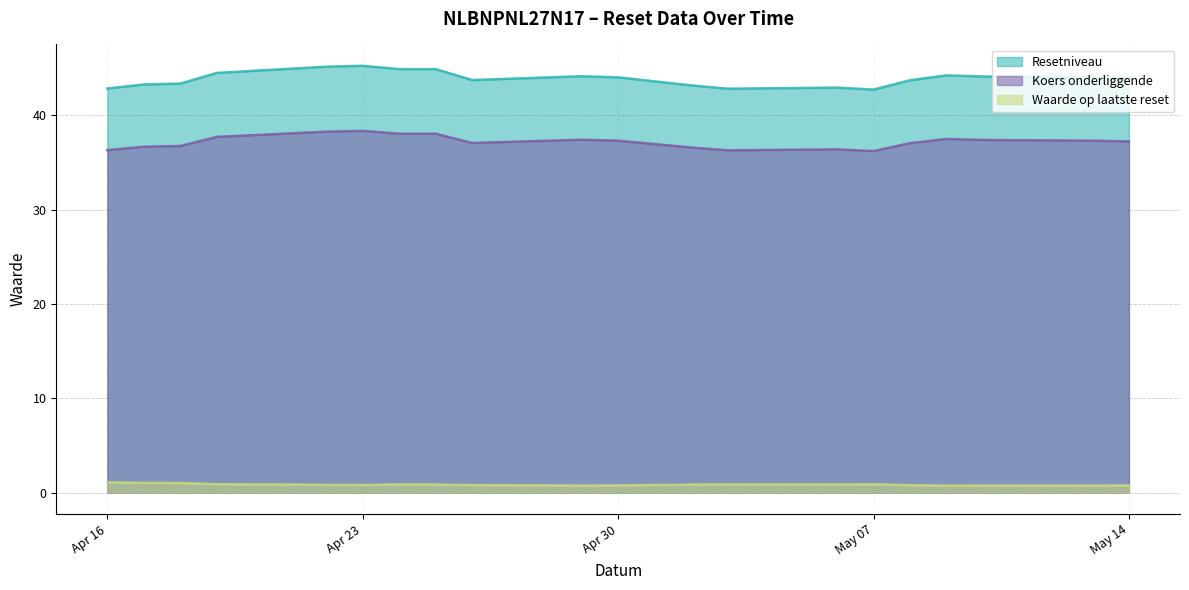

Where is Resetniveau nearest to the value 44?

2024-05-13